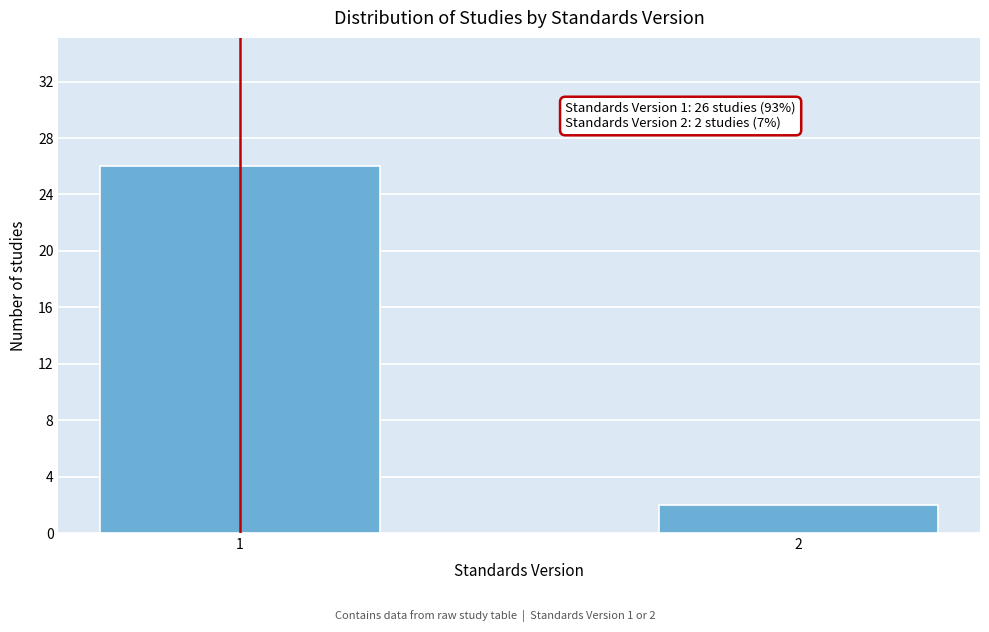

Reading right to left, extract all data points from this chart.

2	26